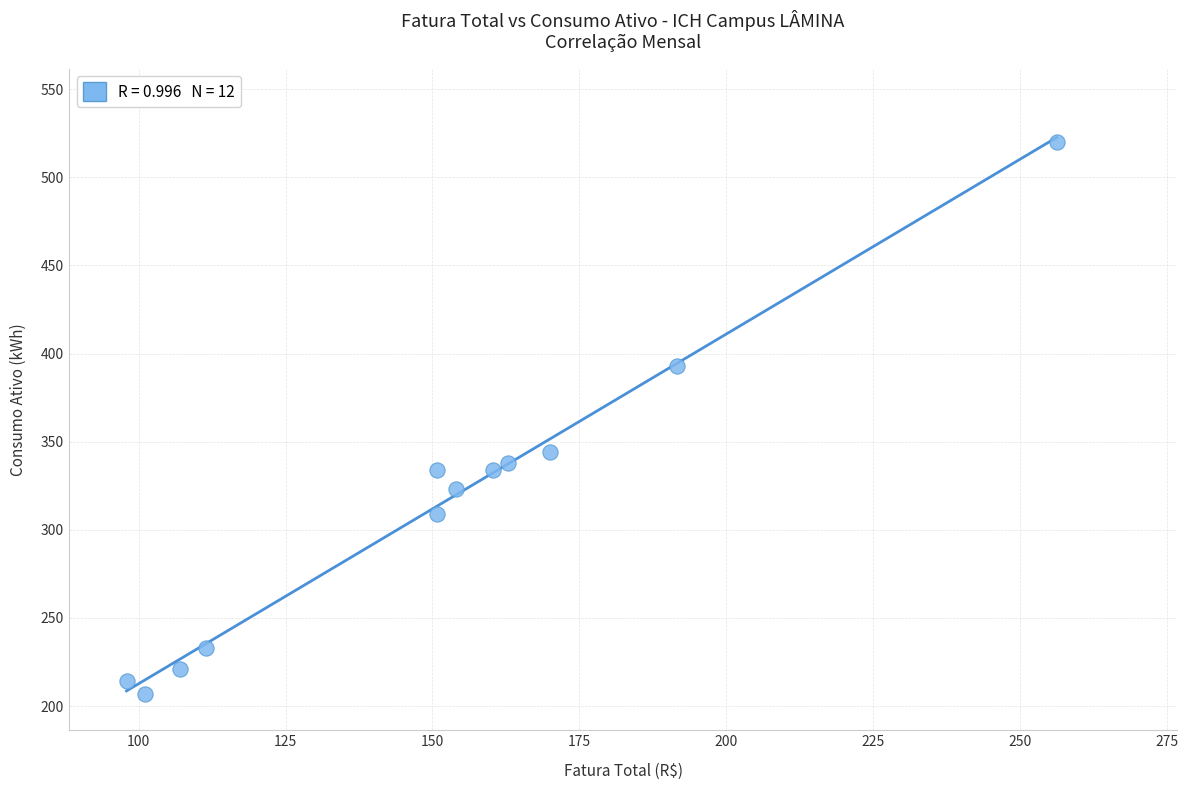

What Y value in the scatter plot is closest to 363?

344